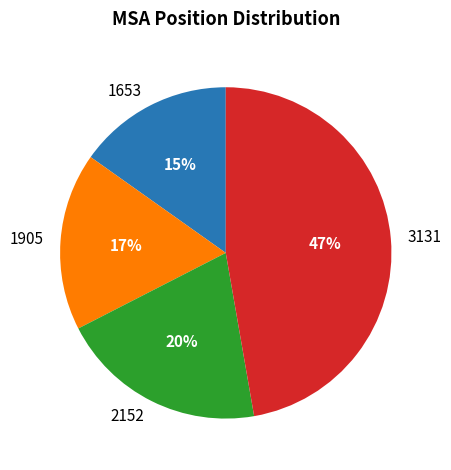

Rank the categories by value from highest to lowest.

3131, 2152, 1905, 1653